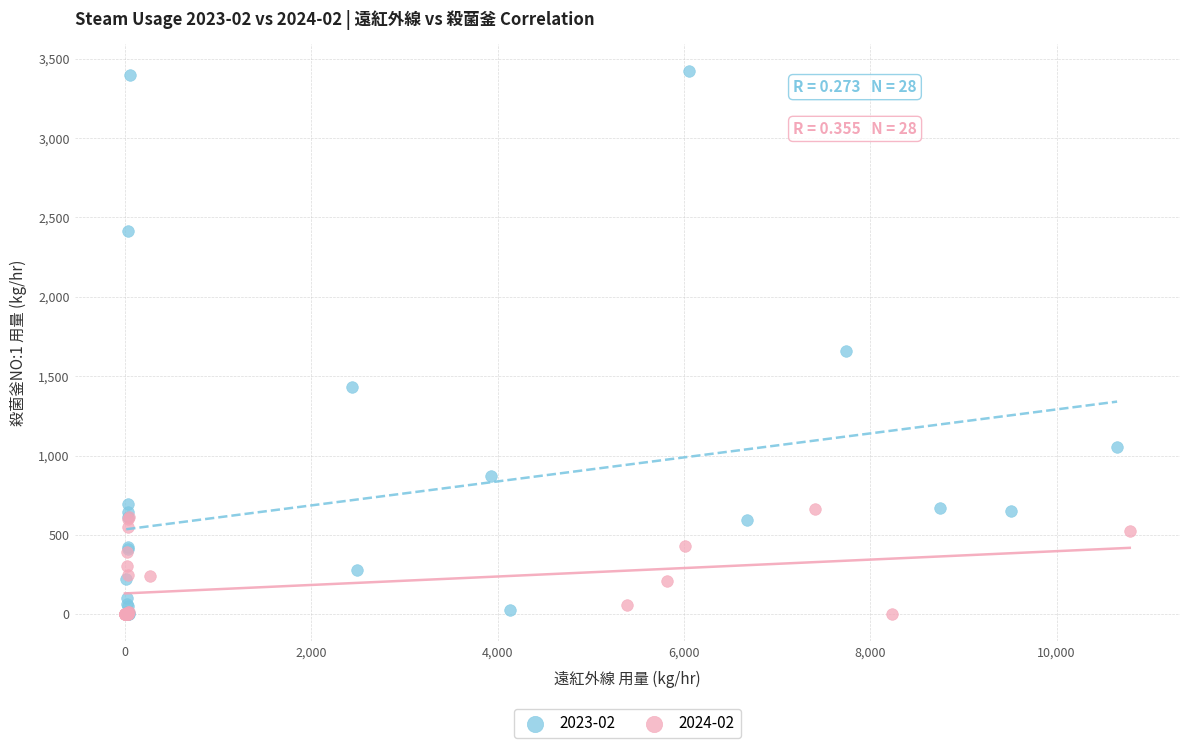

Which series has the largest Y range (max minus min)?

2023-02